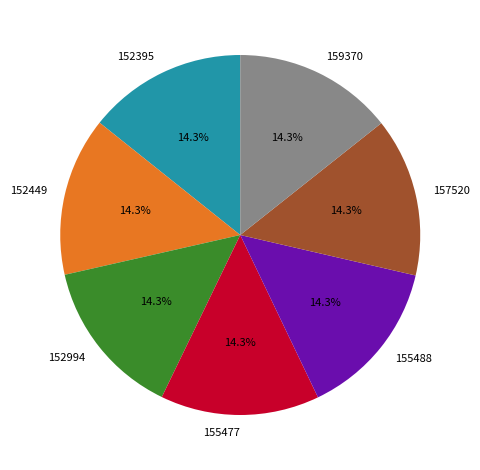

How many segments does this pie chart have?

7